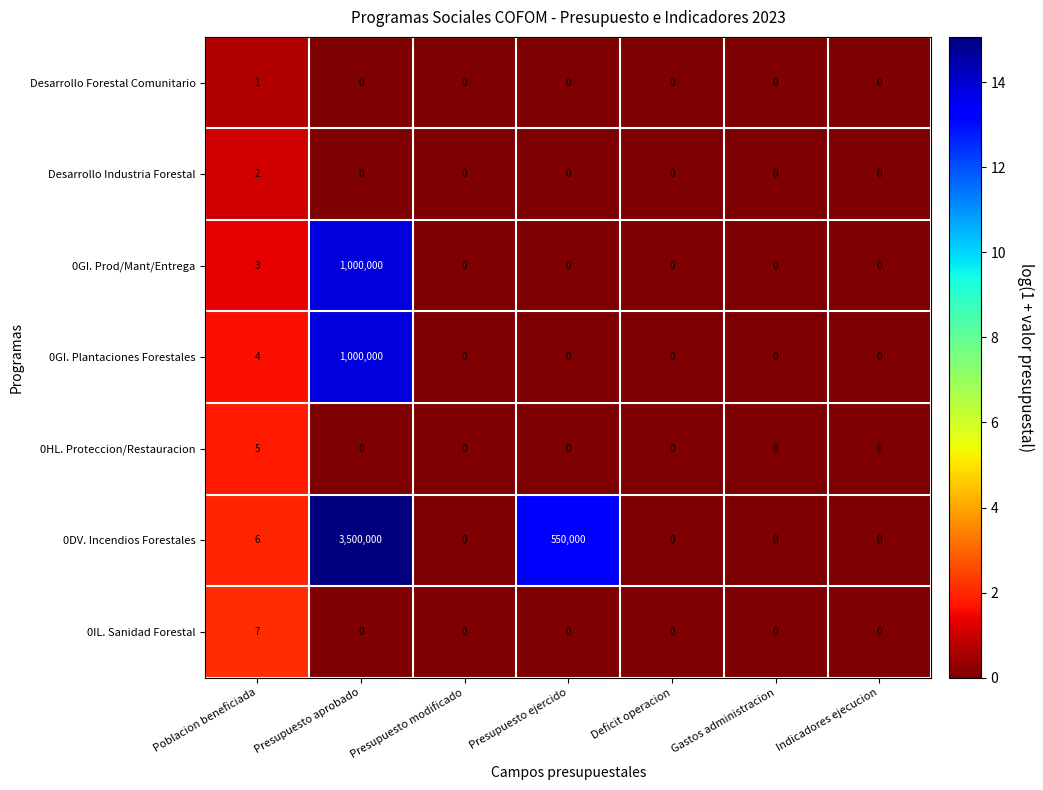

The 0GI. Prod/Mant/Entrega series shows 620276 at Gastos administracion. True or false?

False